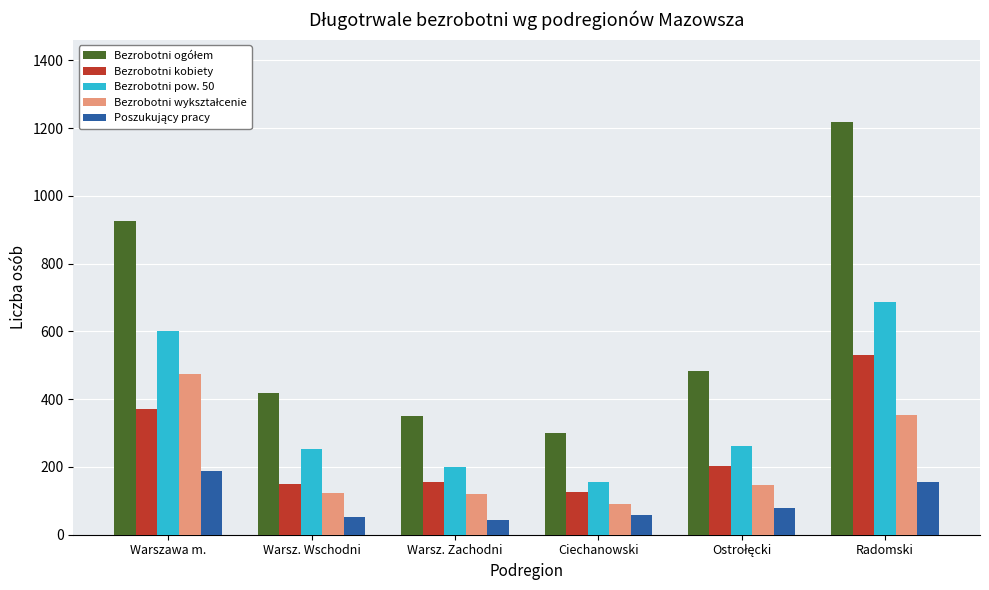

How many data points does each series have?

6